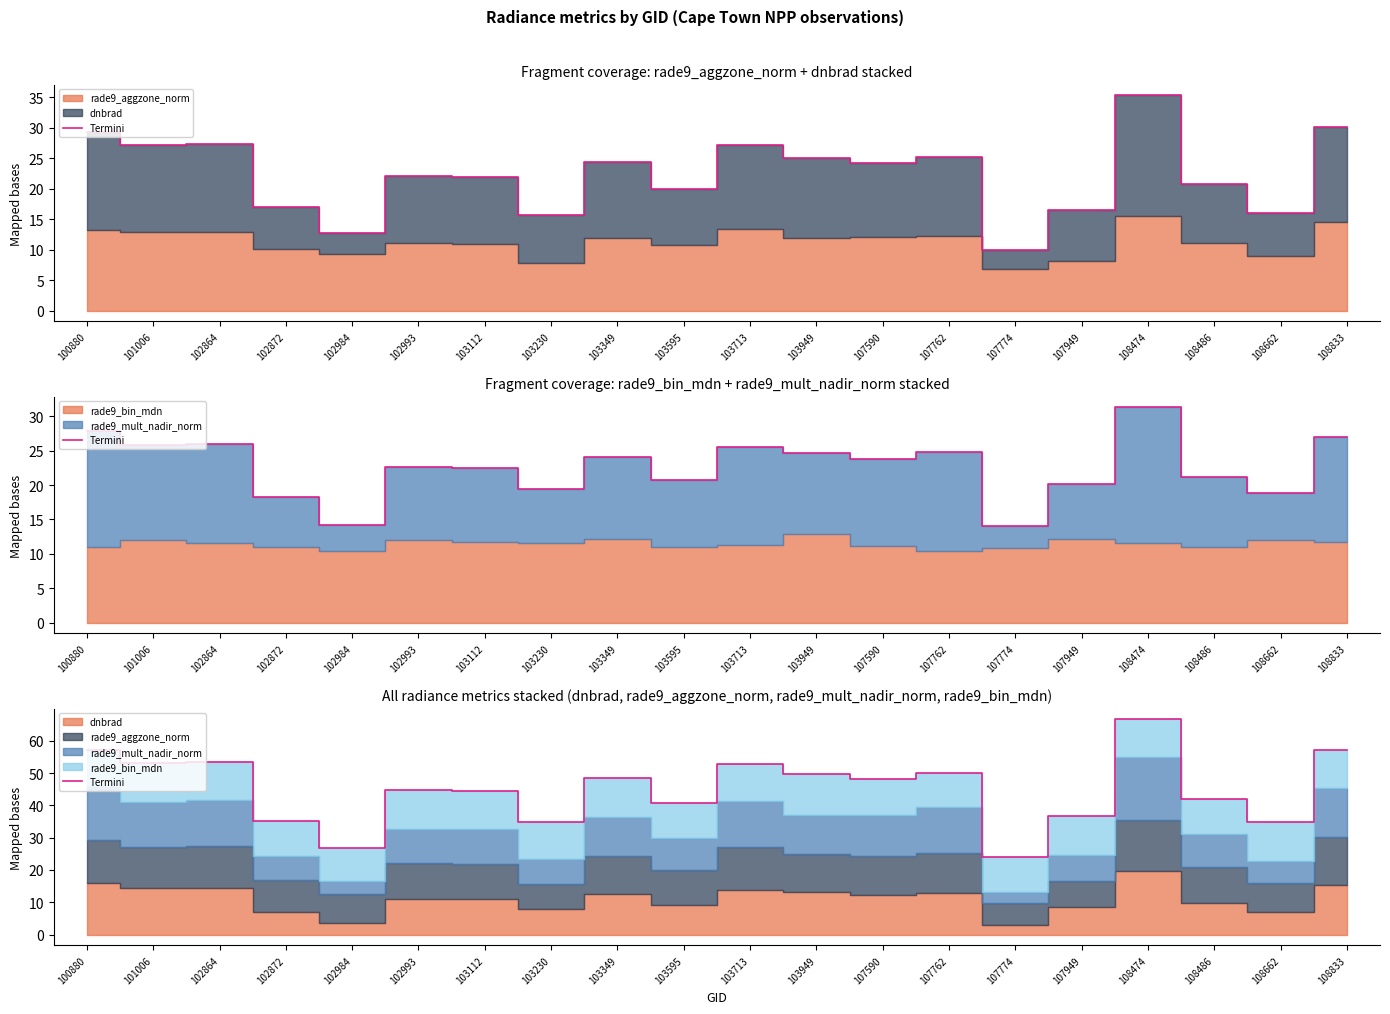

Rank the categories by value from highest to lowest.

108474, 100880, 108833, 102864, 101006, 103713, 107762, 103949, 103349, 107590, 102993, 103112, 108486, 103595, 107949, 102872, 103230, 108662, 102984, 107774